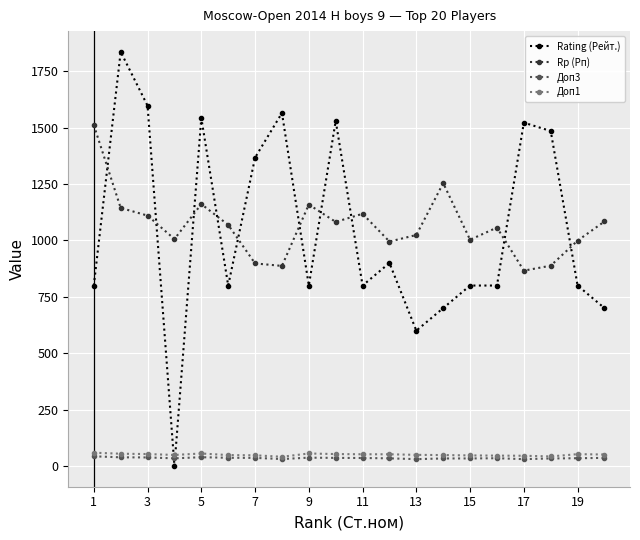

True or false: Rp (Рп) and Доп3 cross at least once.

False